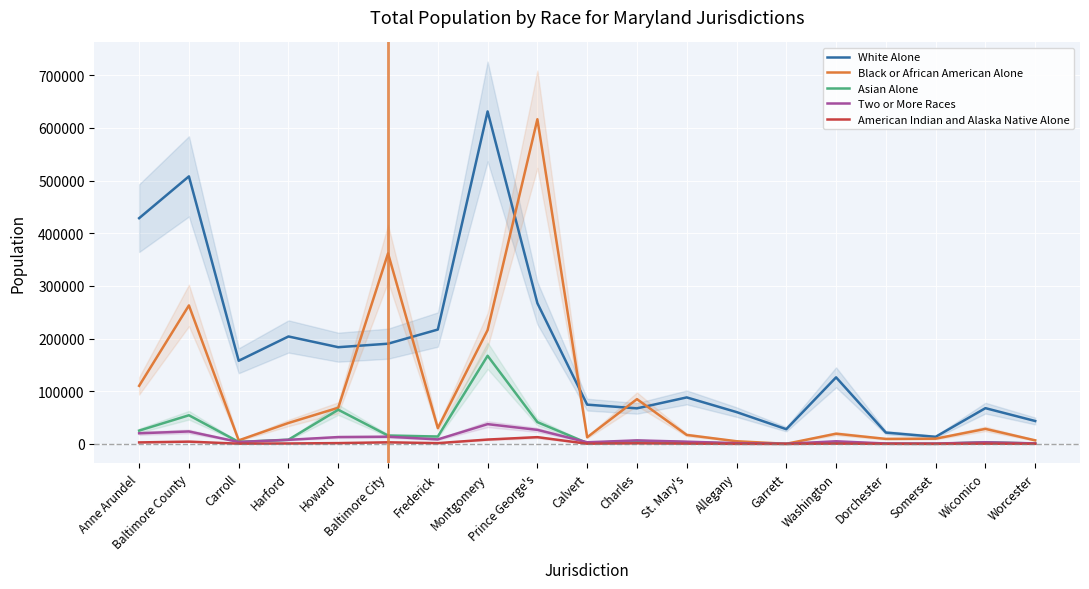

At how many categories does at least one series exceed 195845?

7